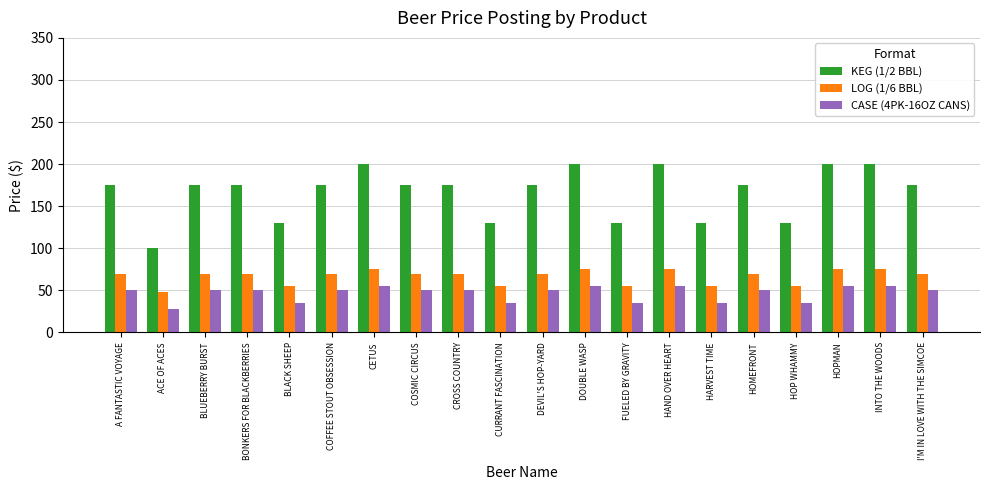

What is the label of the 8th bar from the left?

COSMIC CIRCUS